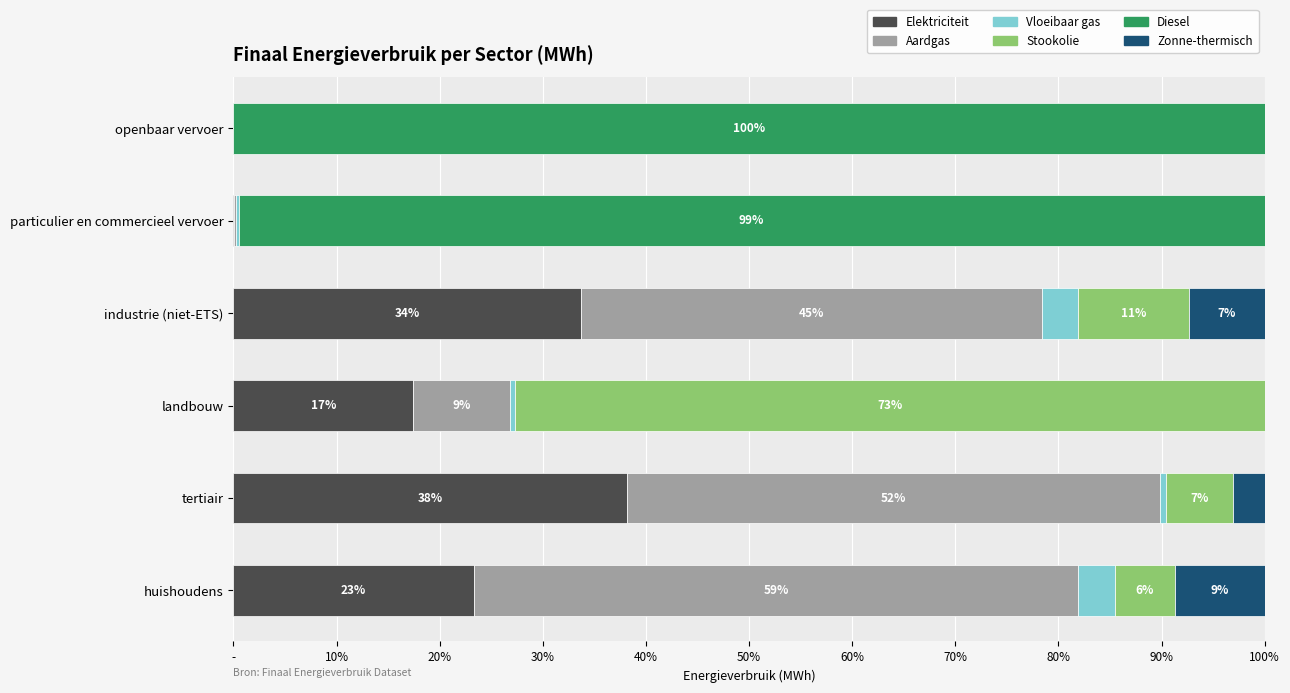

What are all the series names shown in the legend?

Elektriciteit, Aardgas, Vloeibaar gas, Stookolie, Diesel, Zonne-thermisch